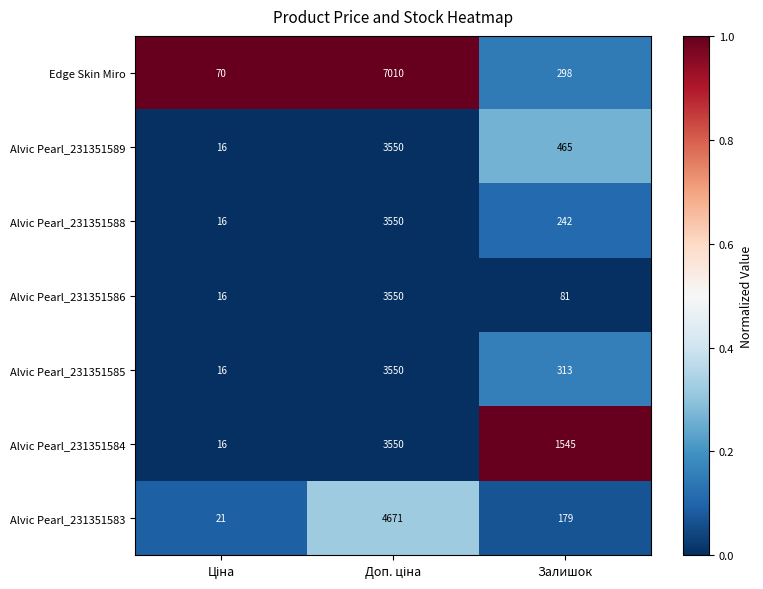

Which series has the widest spread of values?

Edge Skin Miro